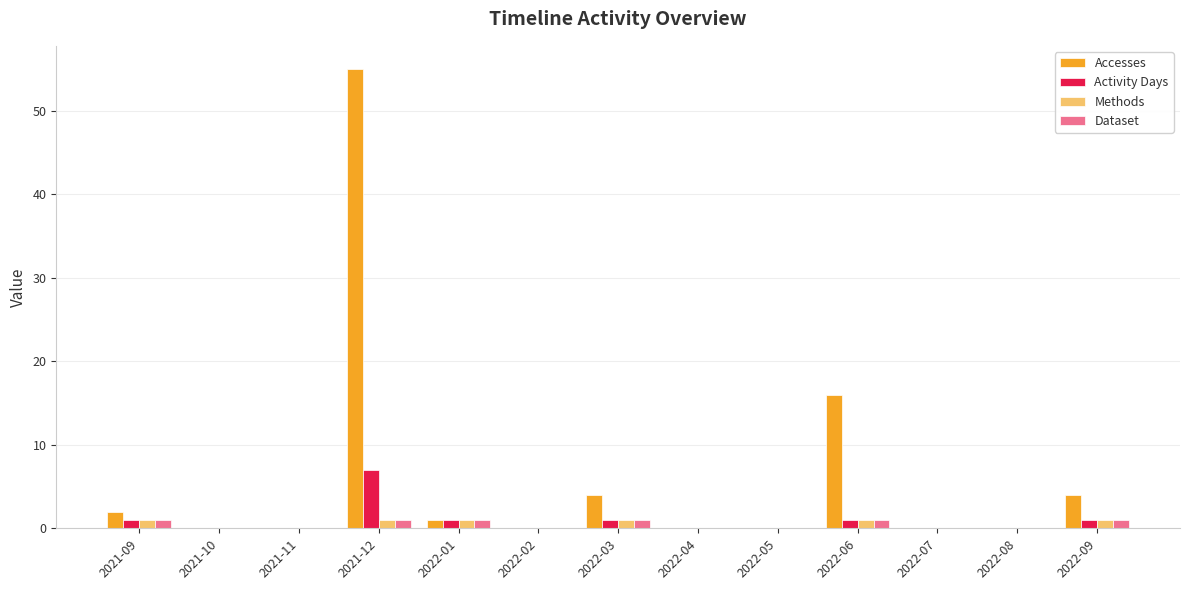

What is the maximum value for Activity Days?

7